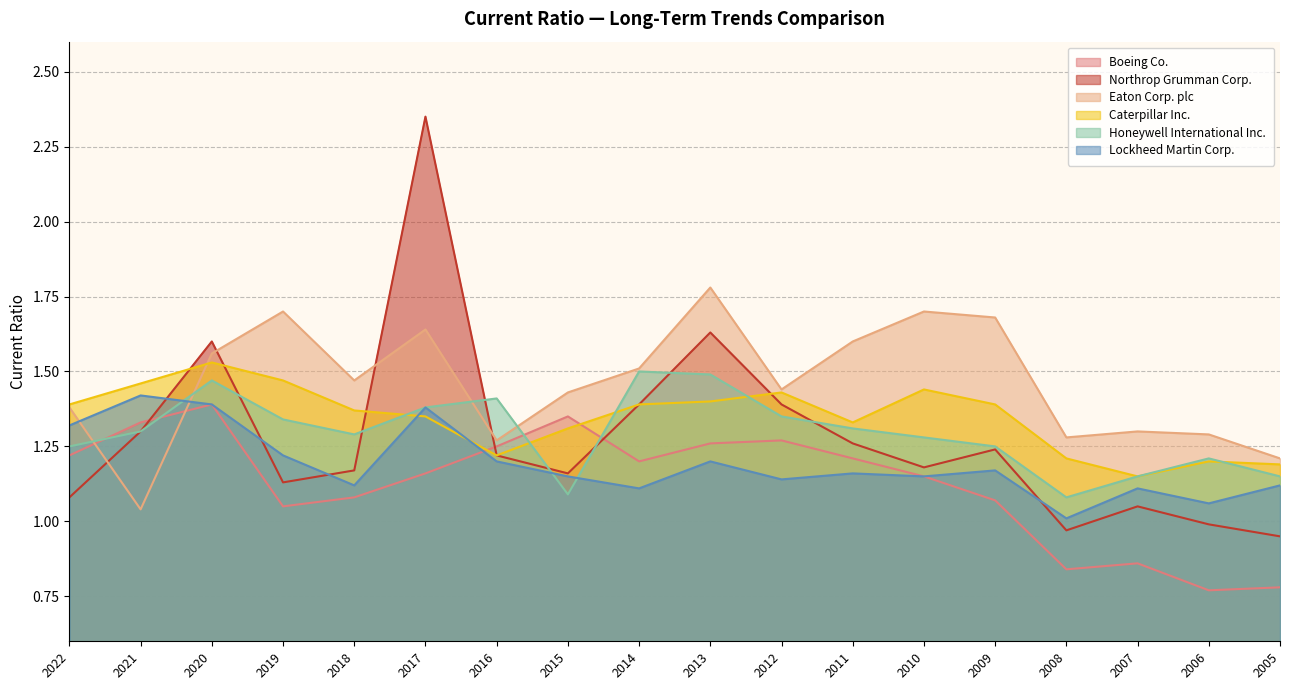

The value of Northrop Grumman Corp. at 2012 is 1.4. True or false?

True